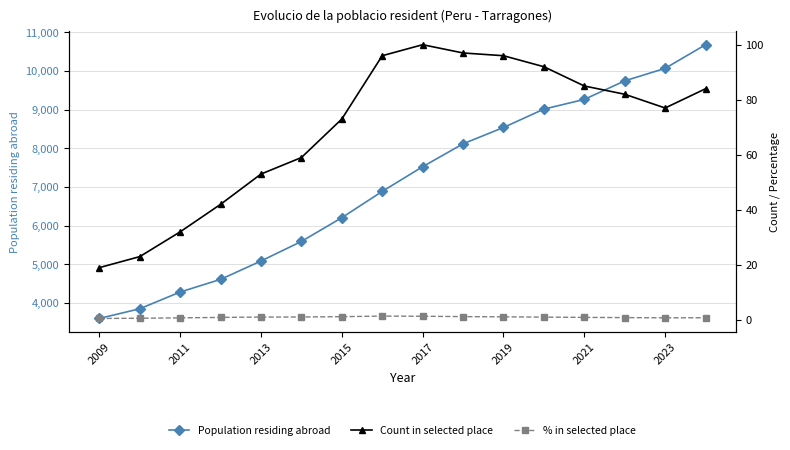

True or false: % in selected place and Population residing abroad intersect in this chart.

False